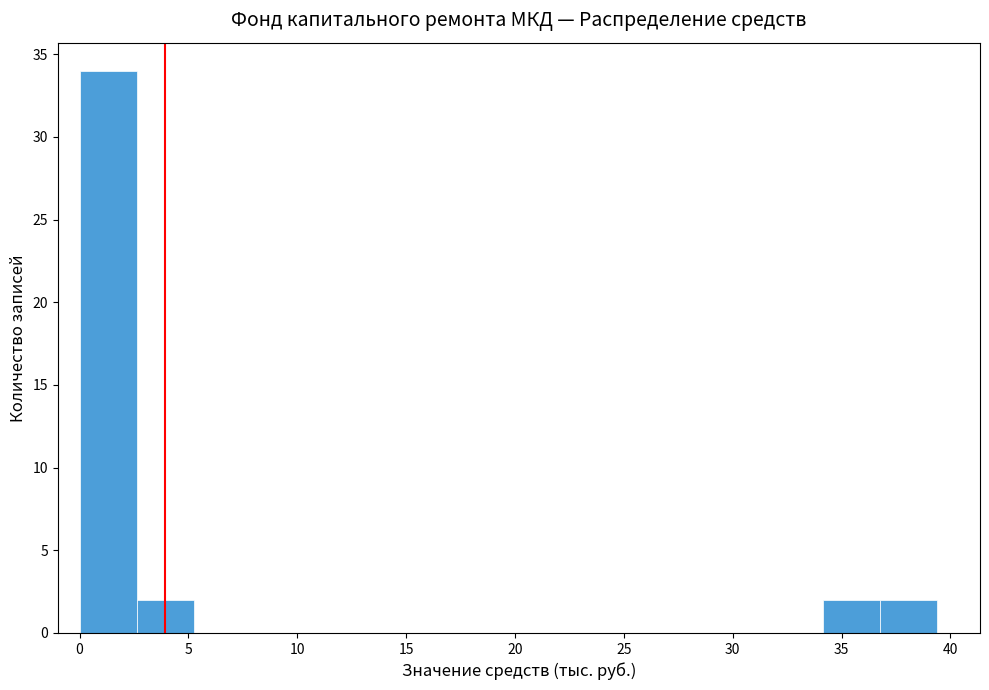

How tall is the bar that spans 34.0 to 37.0 on the x-axis? Neither the bar edges nor the heights are printed on the chart, so give them approximately, as read against the axes.

2